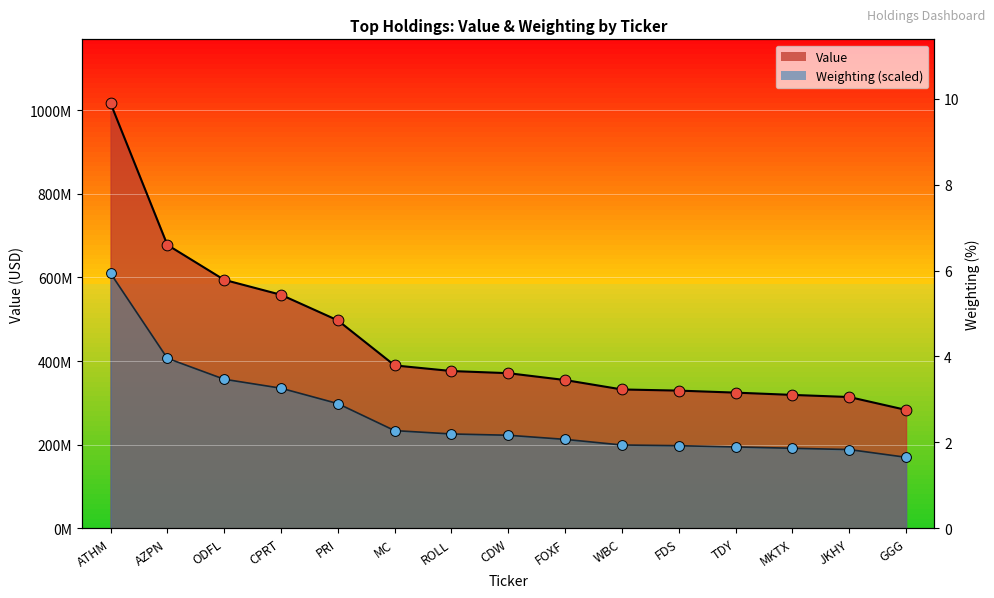

Which series has the largest total across all categories?

Value